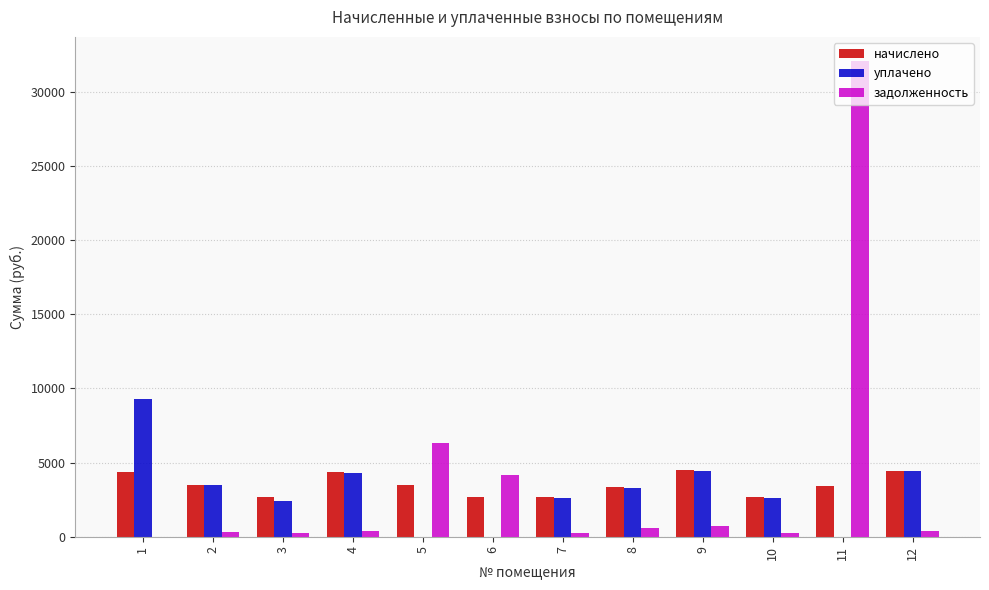

What is the sum of all задолженность values?

45610.0